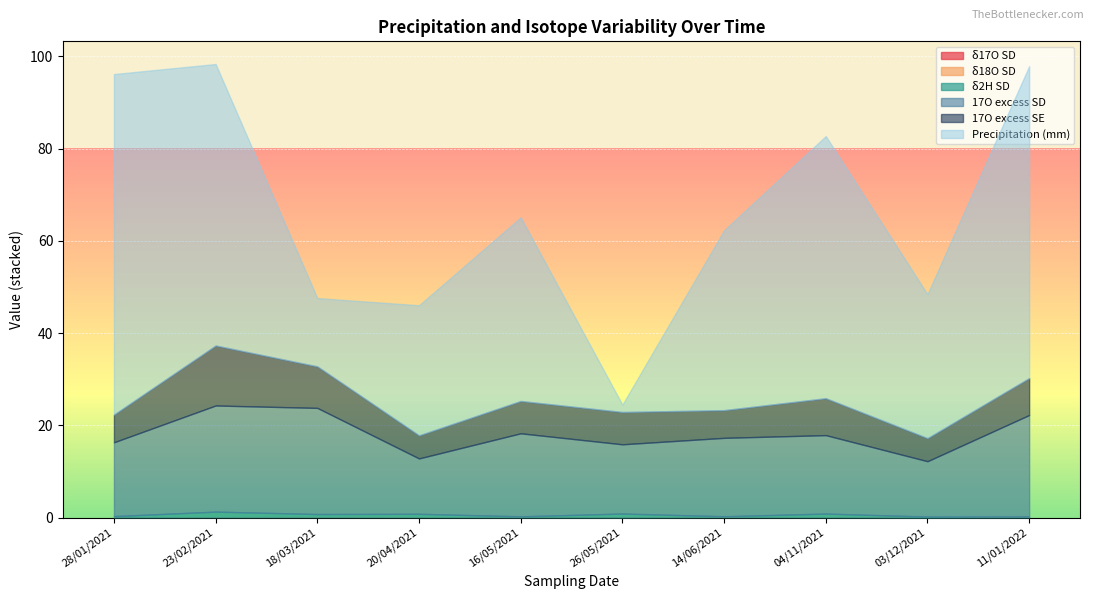

Count the δ2H SD values in the range 0 to 1.

9